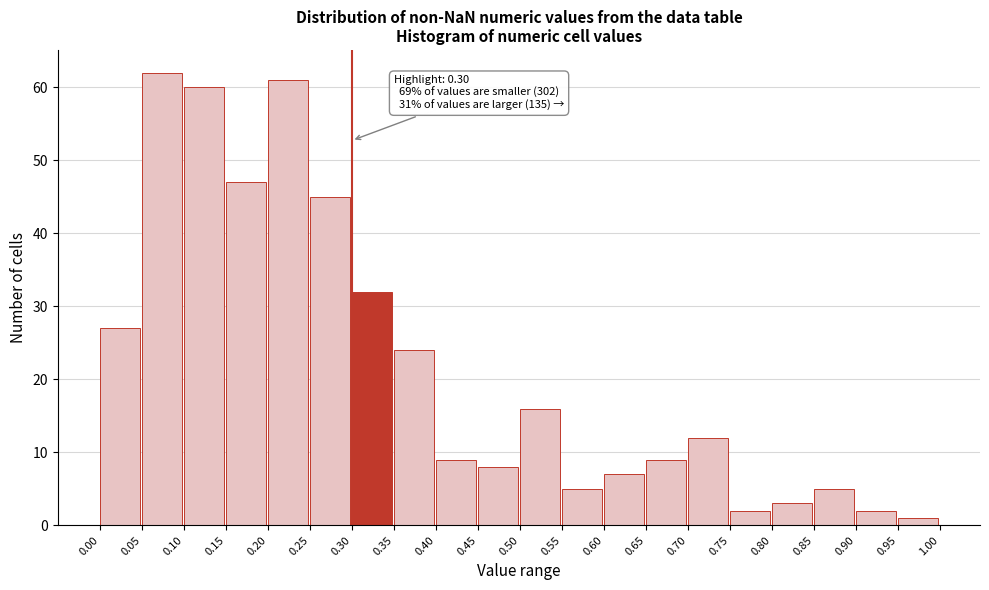

Over which range of the x-axis is the bar tallest?

0.05 to 0.10